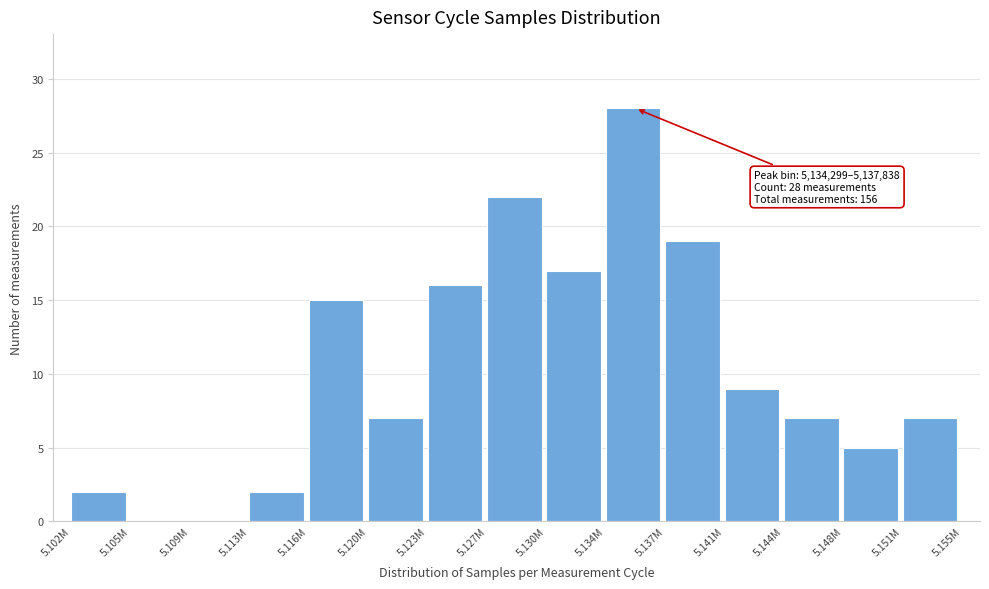

Reading left to right, what are all the values shown in this chart?

5.102M=2	5.105M=0	5.109M=0	5.113M=2	5.116M=15	5.120M=7	5.123M=16	5.127M=22	5.130M=17	5.134M=28	5.137M=19	5.141M=9	5.144M=7	5.148M=5	5.151M=7